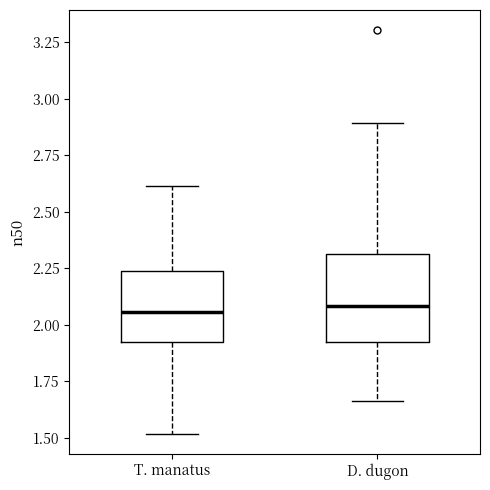

Where is the upper edge of the box for D. dugon on the y-axis? The values are not printed on the chart, so give them approximately, as read against the axis.

2.30